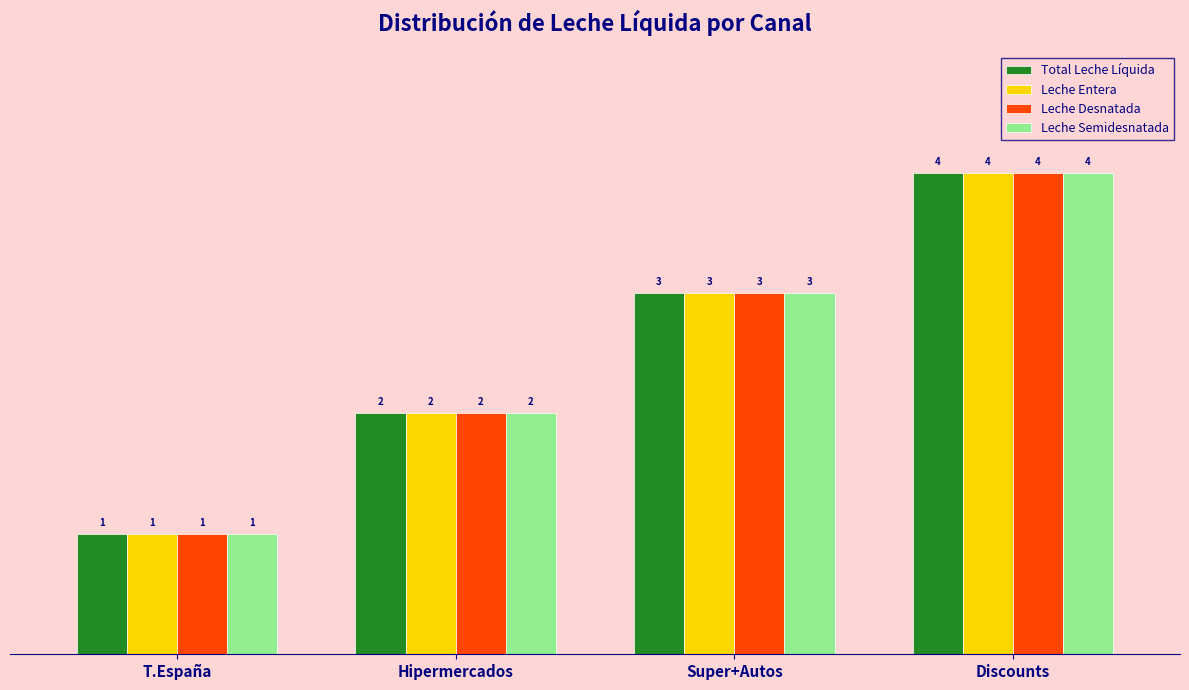

Which category has the highest value across all series?

Discounts